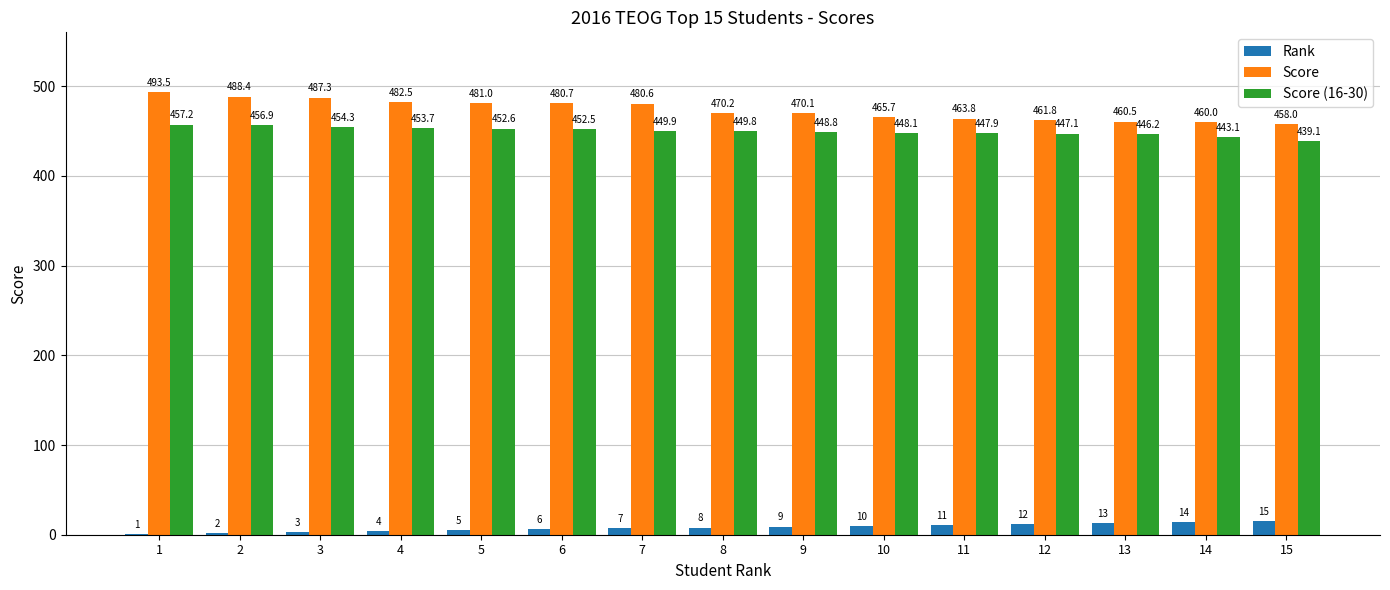

What is the approximate value of Score at 14?

460.0